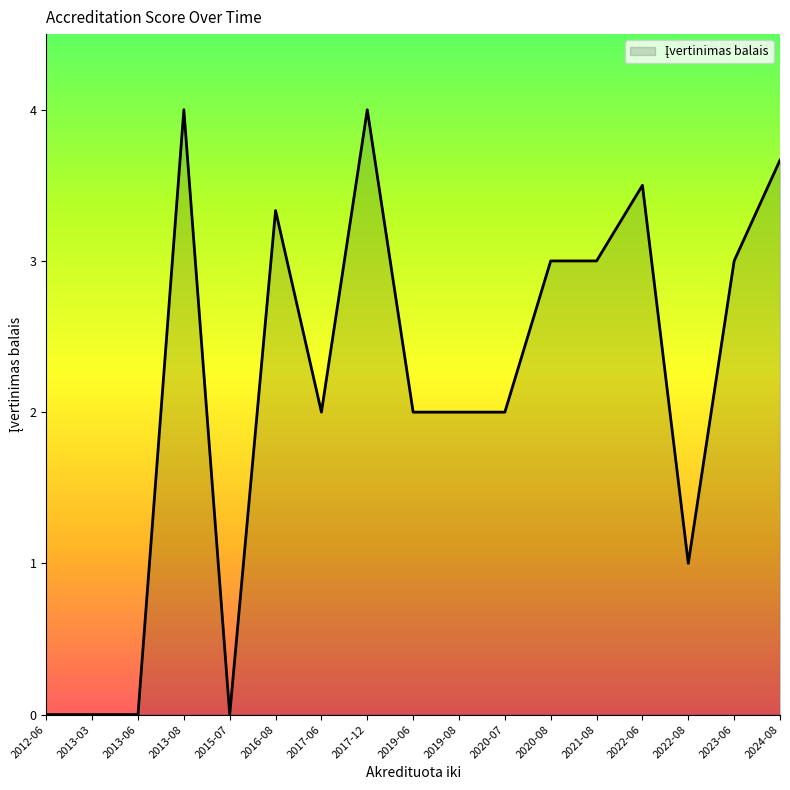

What is the change in value from 2020-08 to 2022-08?

-2.0